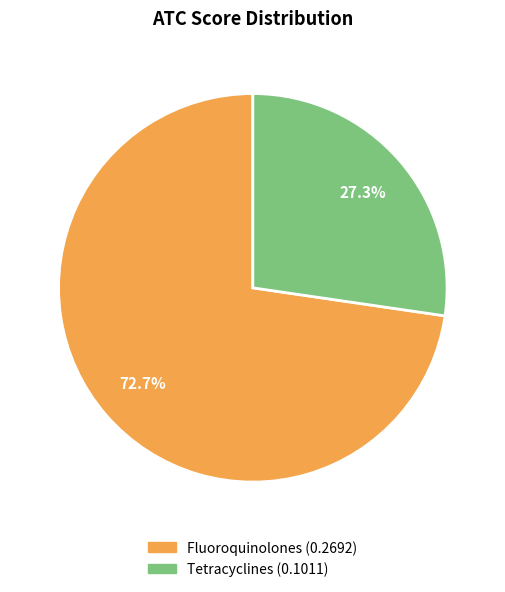

Is there any slice that represents more than half of the pie?

Yes